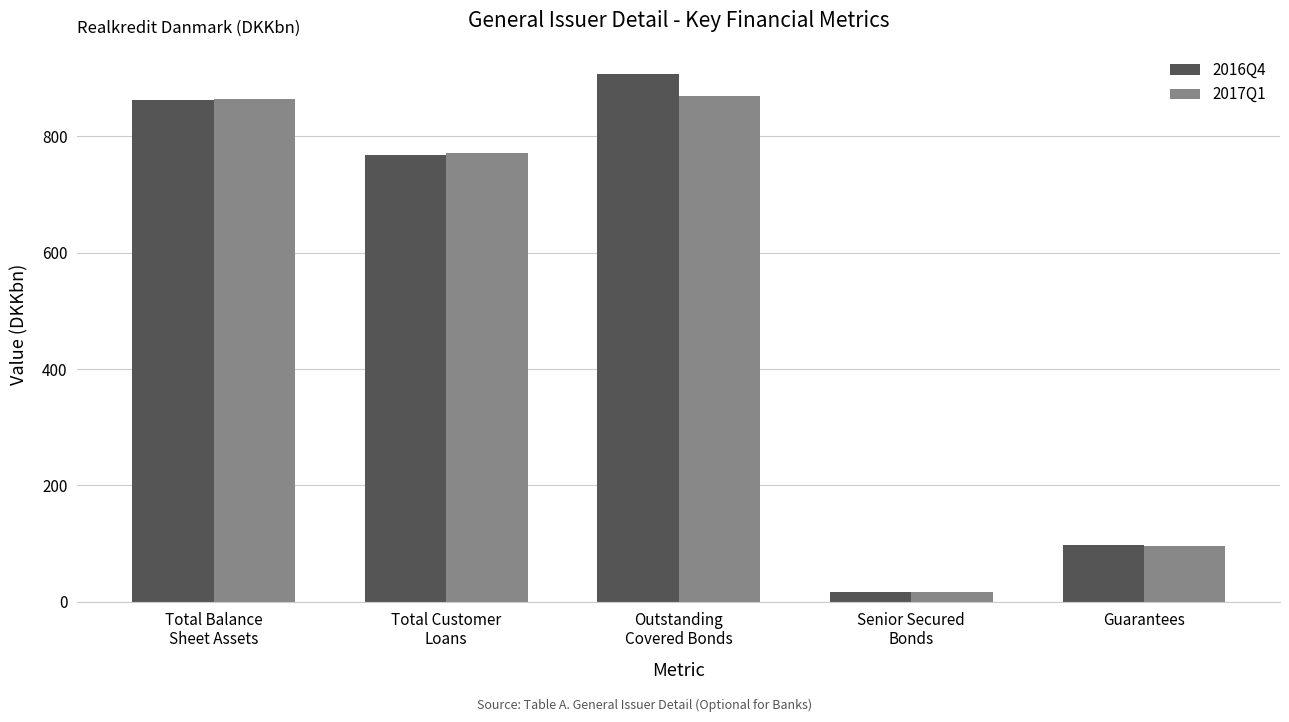

What is the minimum value shown in the chart?

17.3